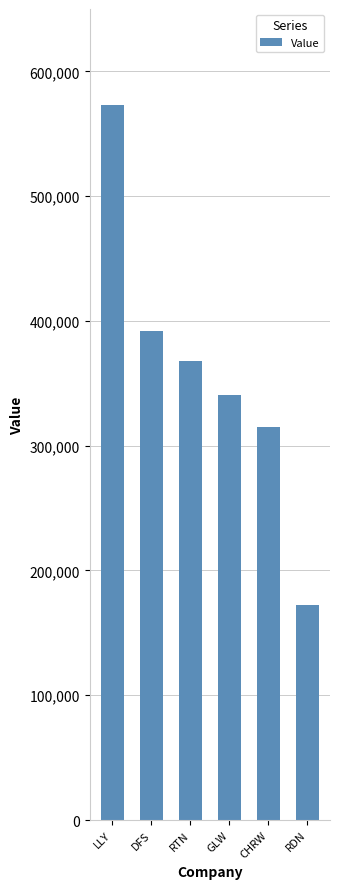

List the labels in order of value, smallest first.

RDN, CHRW, GLW, RTN, DFS, LLY